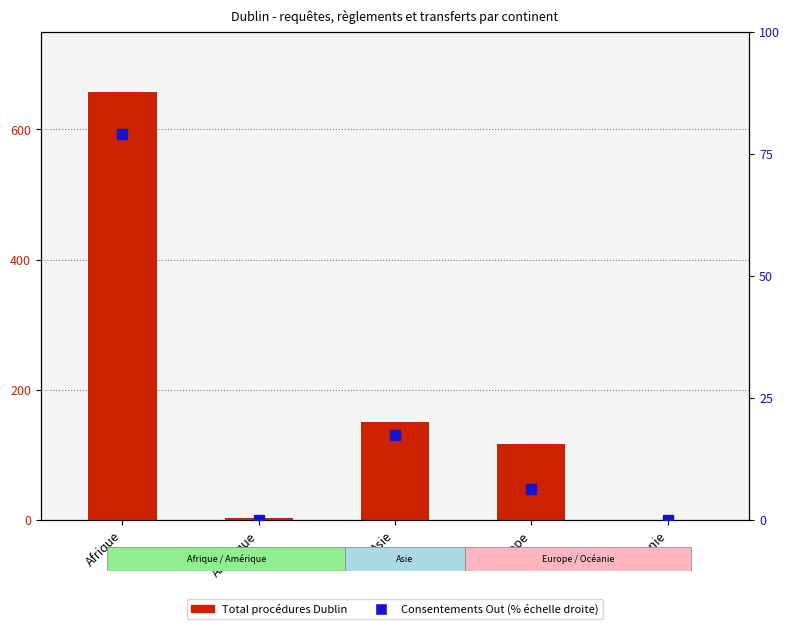

Rank the series by their maximum value, from highest to lowest.

Total procédures Dublin, Consentements Out (%)